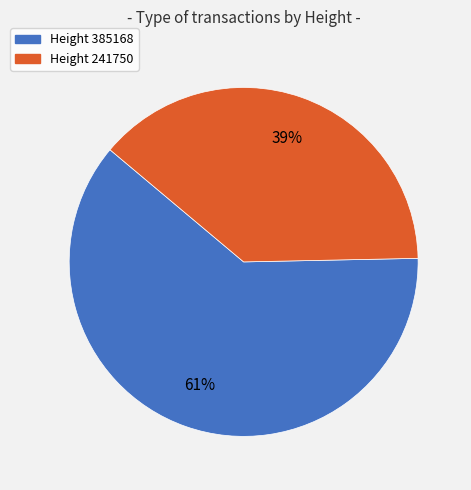

Is there any slice that represents more than half of the pie?

Yes